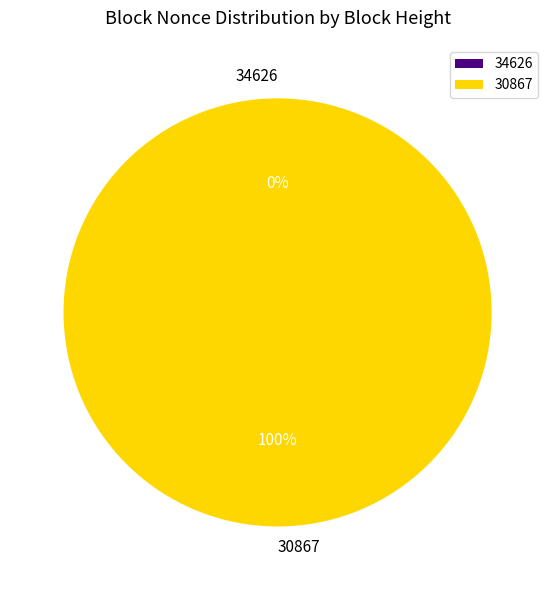

To the nearest percent, what is the difference between the 34626 and 30867 slice percentages?

100%